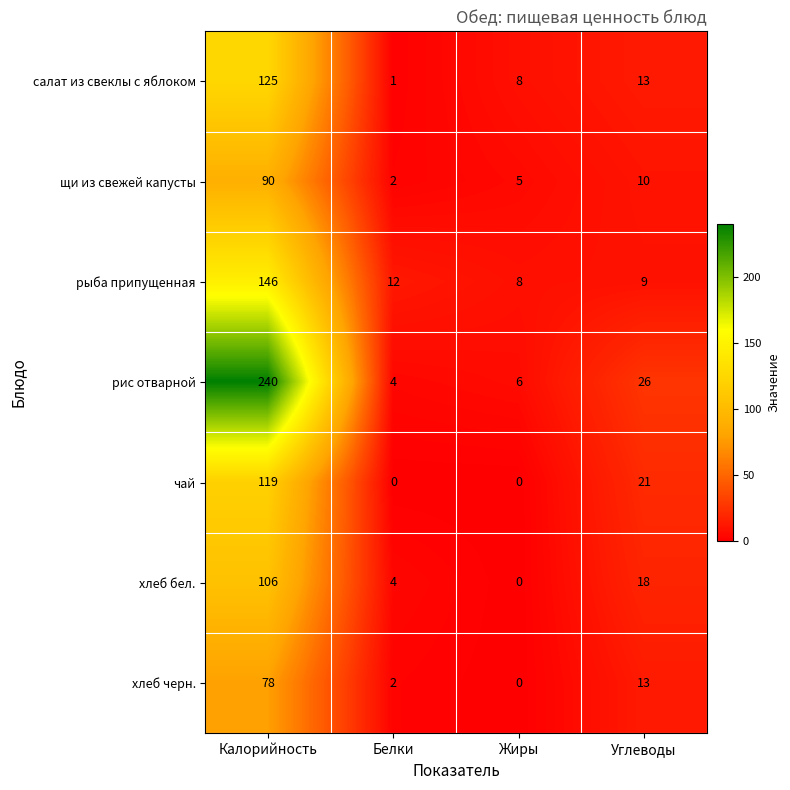

Between Калорийность and Жиры, which series saw the biggest shift?

рис отварной